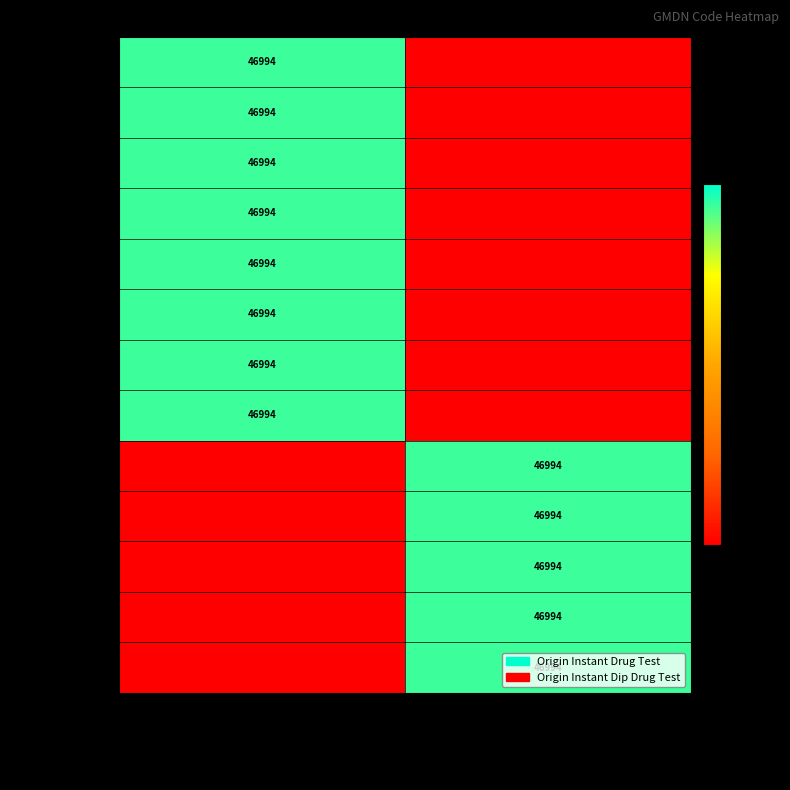

Which series has the largest range (max minus min)?

Origin Instant Dip Drug Test